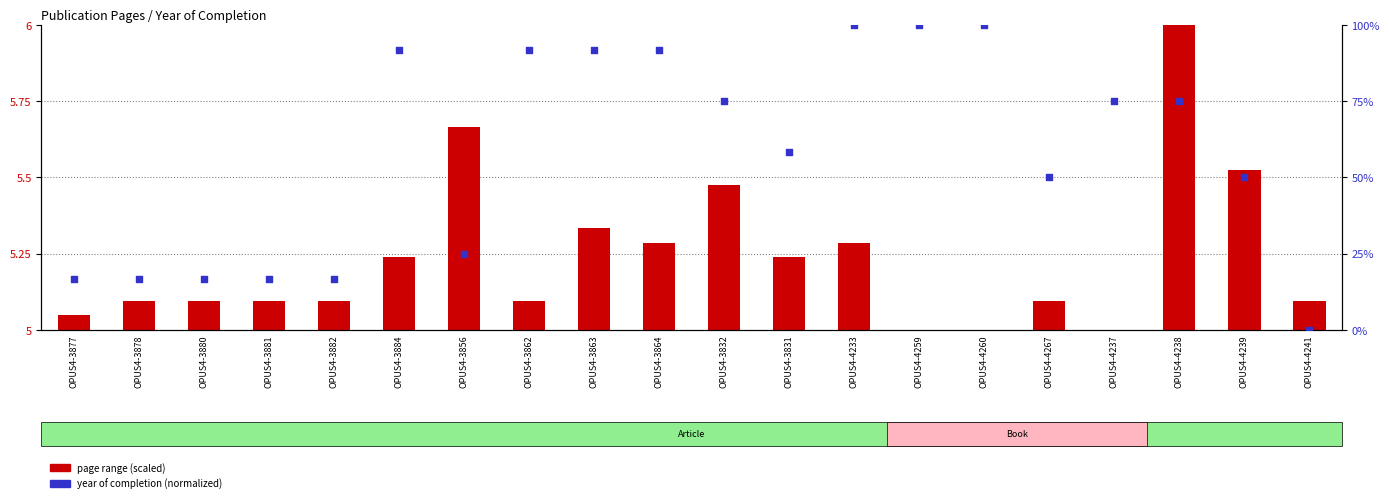

At which category is the sum across all series the highest?

OPUS4-4233